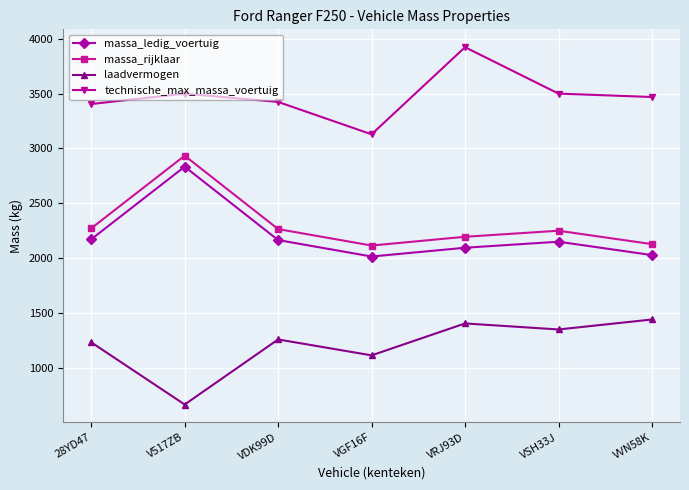

What is the maximum value for technische_max_massa_voertuig?

3923